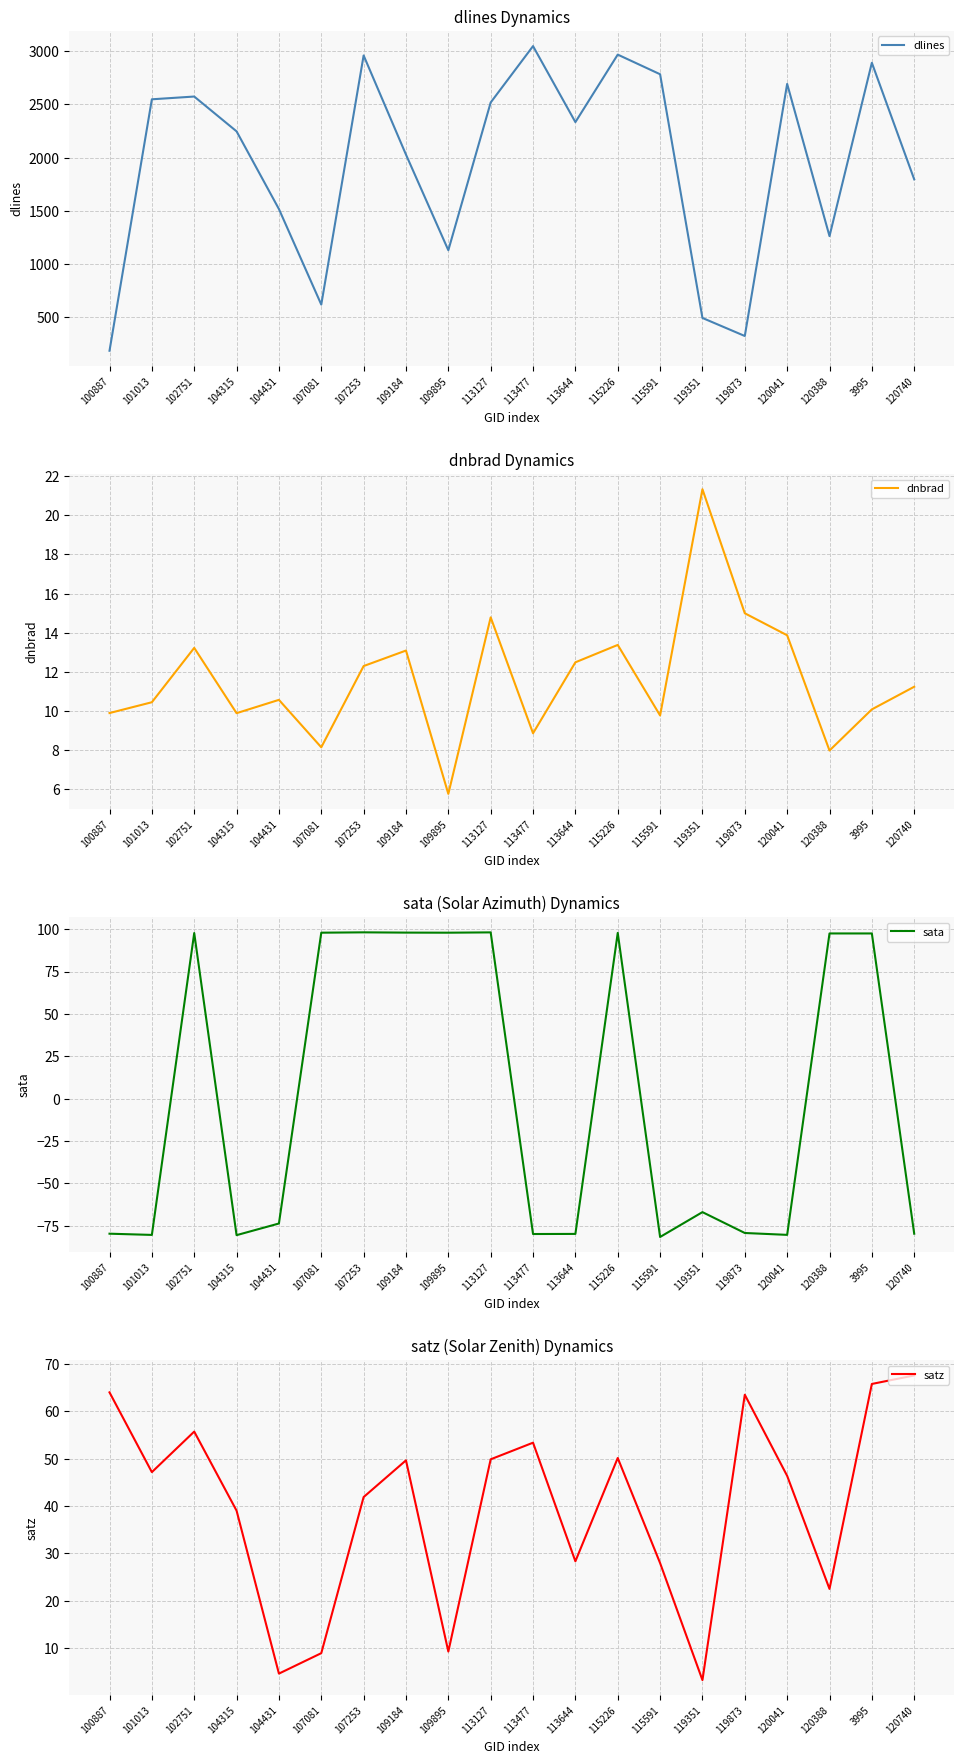

What is the difference between the second highest and second lowest values in the dlines series?

2651